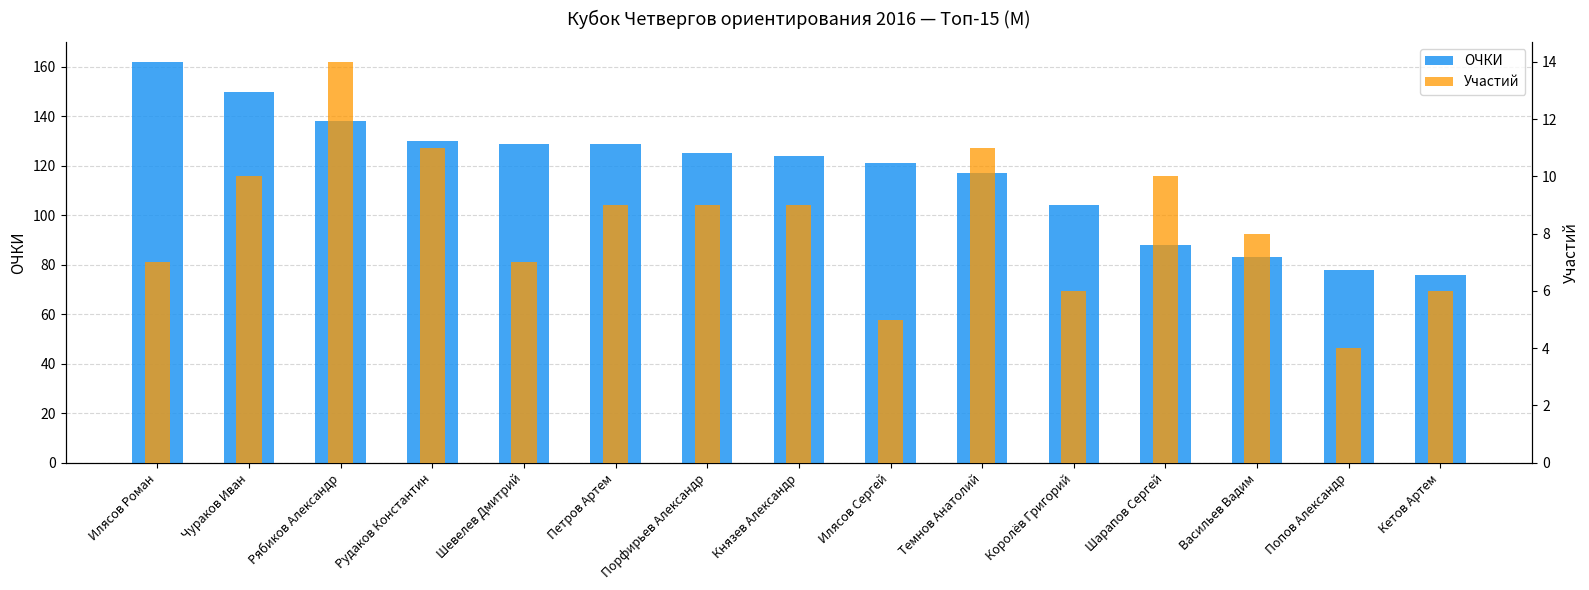

Where does the Участий series first go above 9?

Чураков Иван